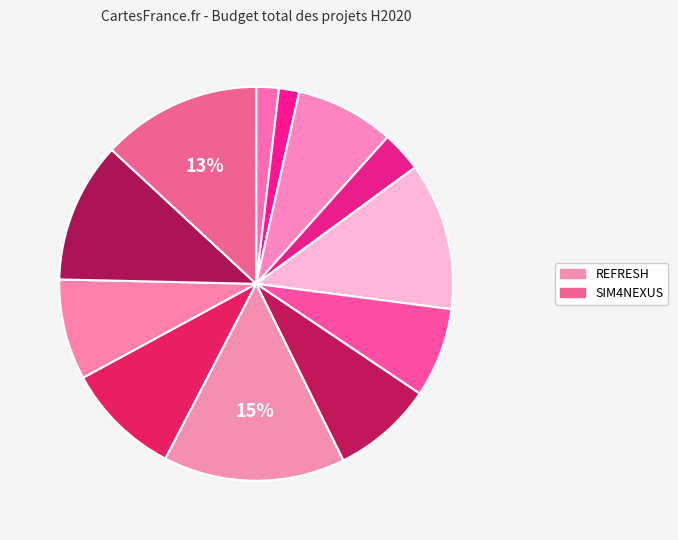

How many segments does this pie chart have?

12